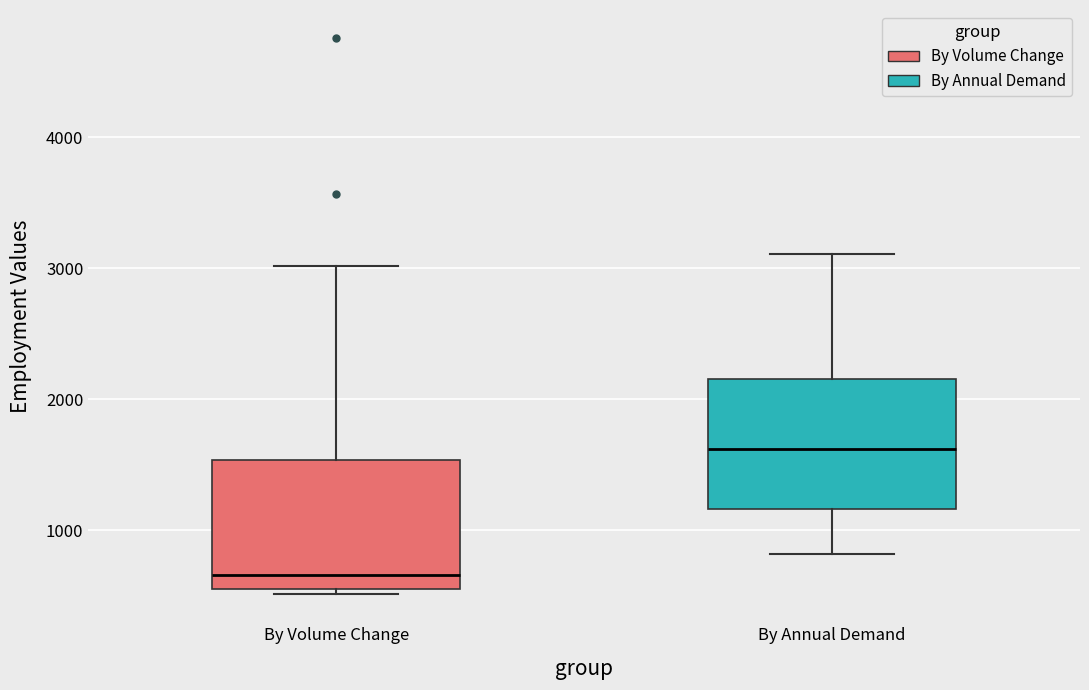

Which box's median line is the lowest?

By Volume Change